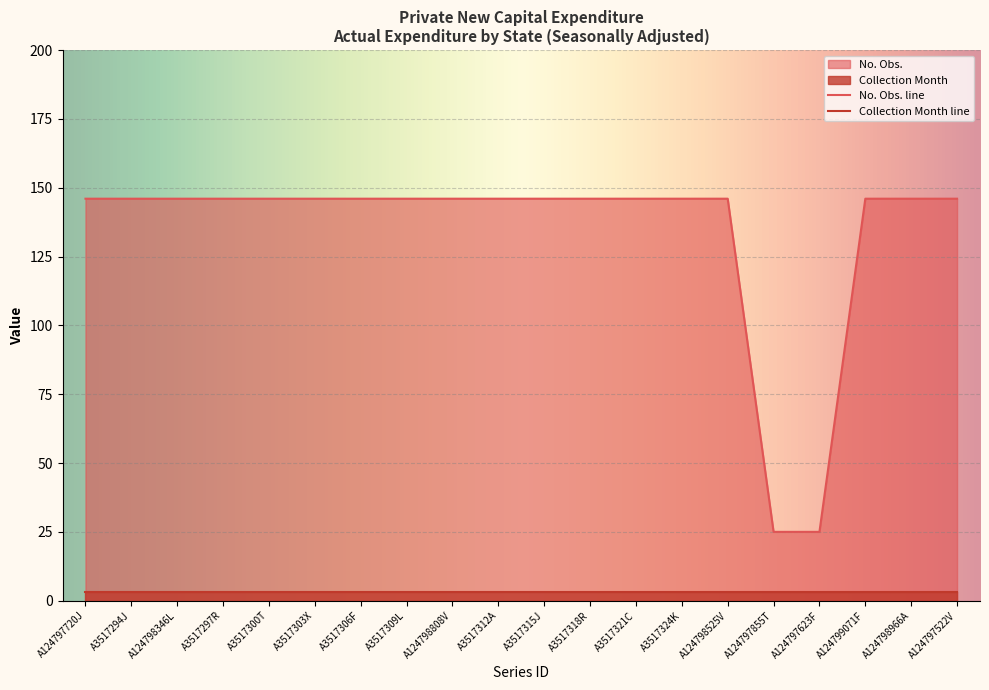

What is the value of the 19th point from the left?

146